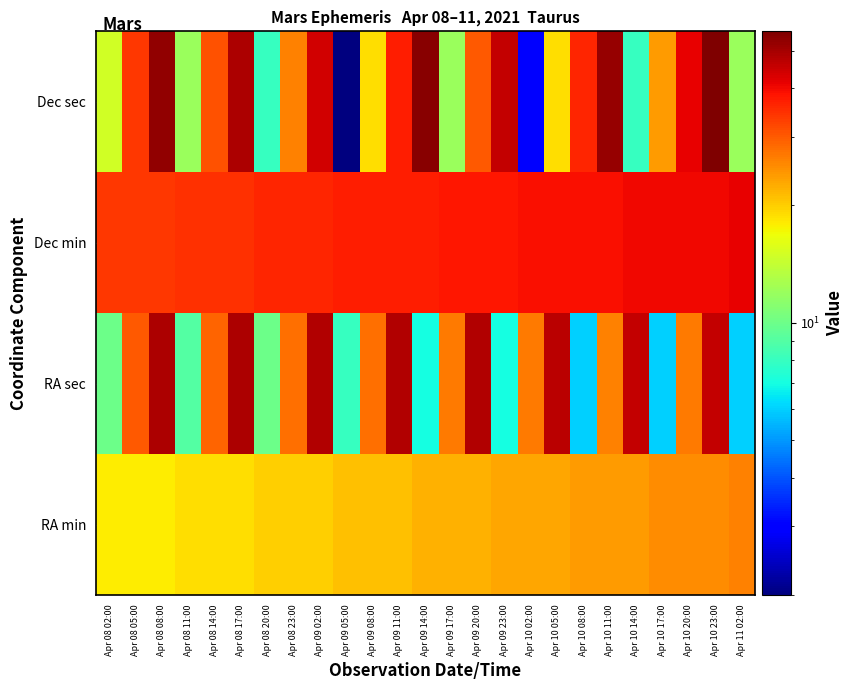

What is the spread (max minus min) of values at Apr 09 17:00?

26